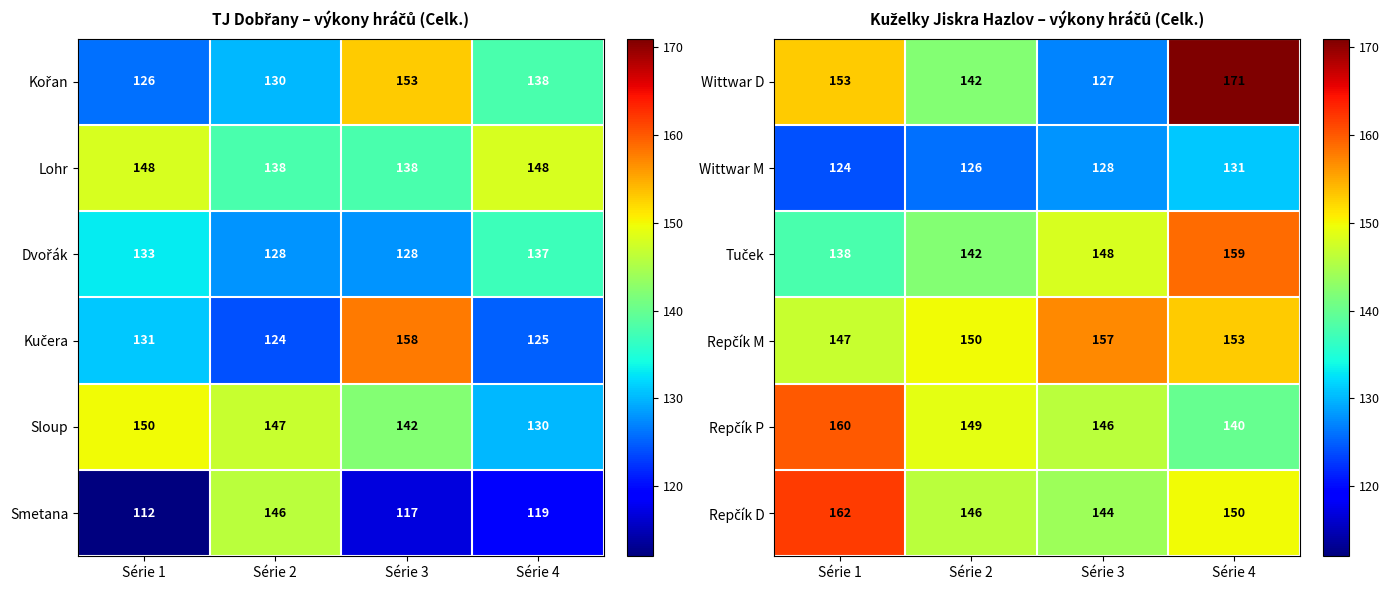

What is the difference between the Wittwar M values at Série 4 and Série 1?

7